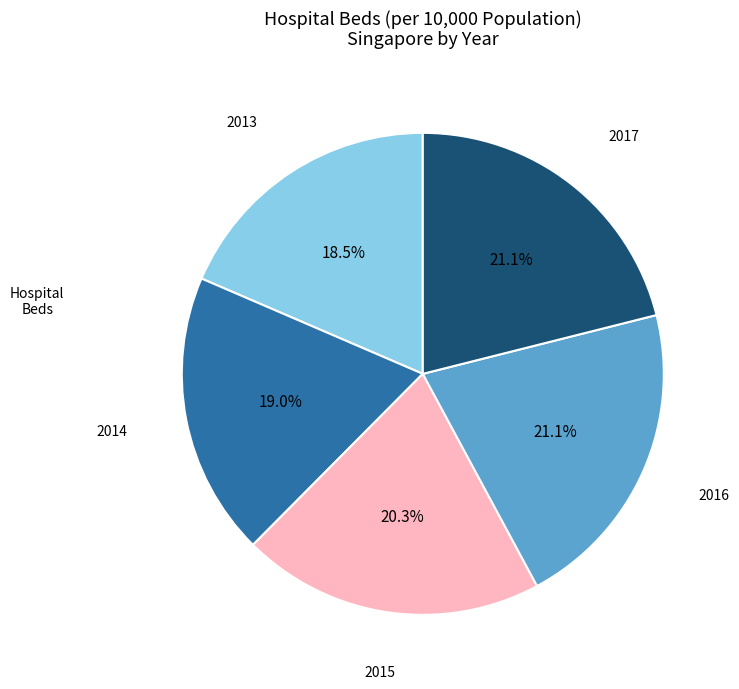

Is there any slice that represents more than half of the pie?

No